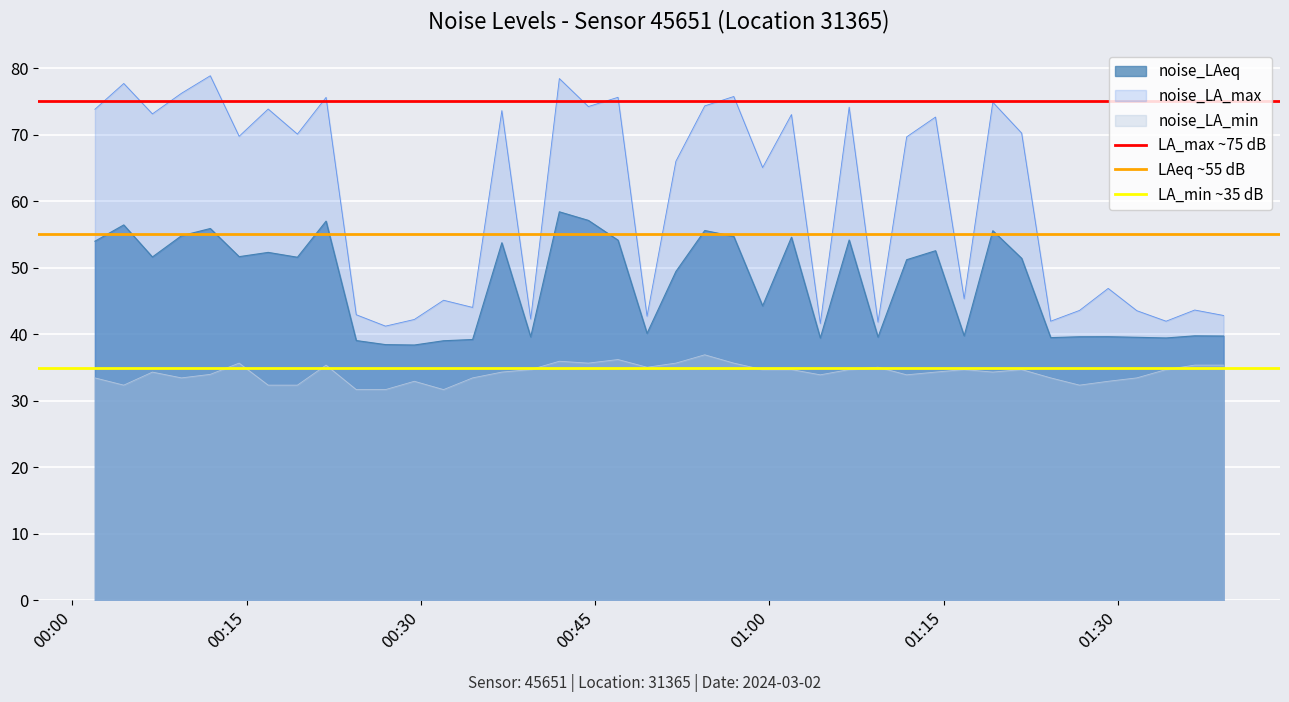

What is the sum of all LA_max ~75 dB values?

150